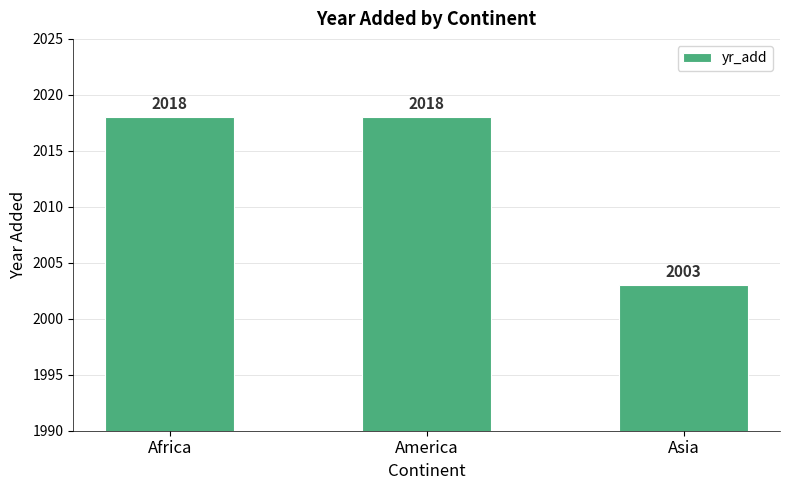

How many data points are less than 2018?

1